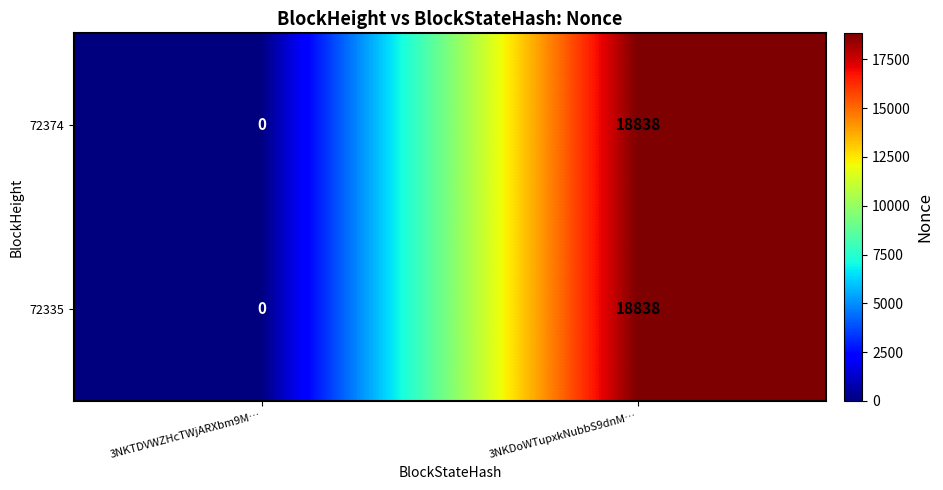

True or false: 72335 has a value of 18838 at 3NKDoWTupxkNubbS9dnM….

True